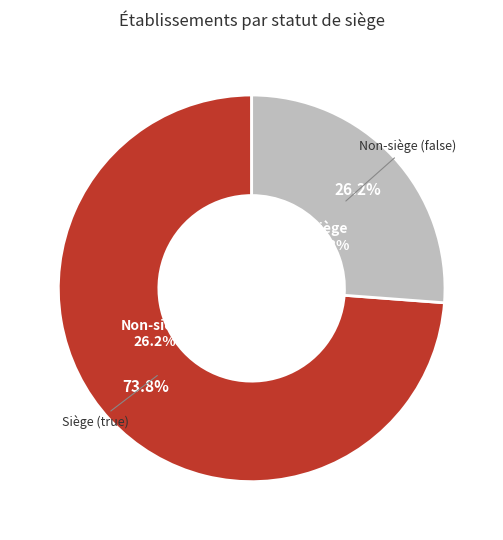

Which category has the biggest portion of the pie?

true